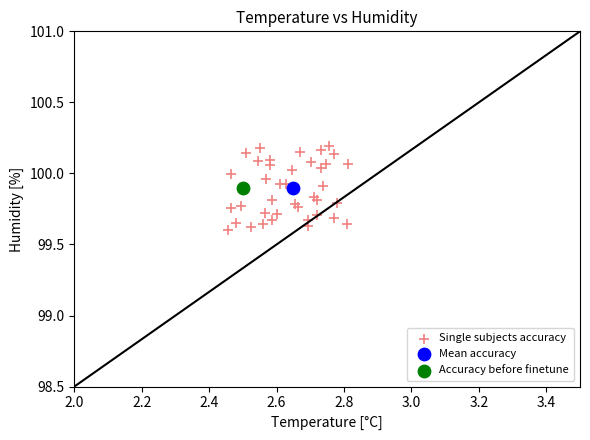

What are all the series names shown in the legend?

Single subjects accuracy, Mean accuracy, Accuracy before finetune